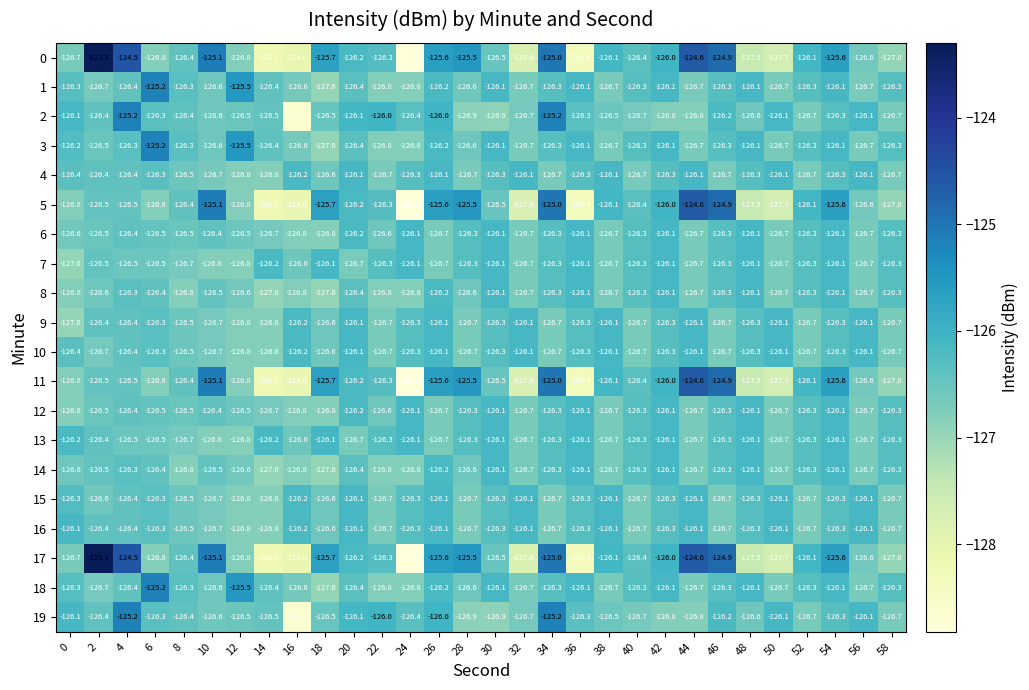

What is the maximum value for 2?

-125.2